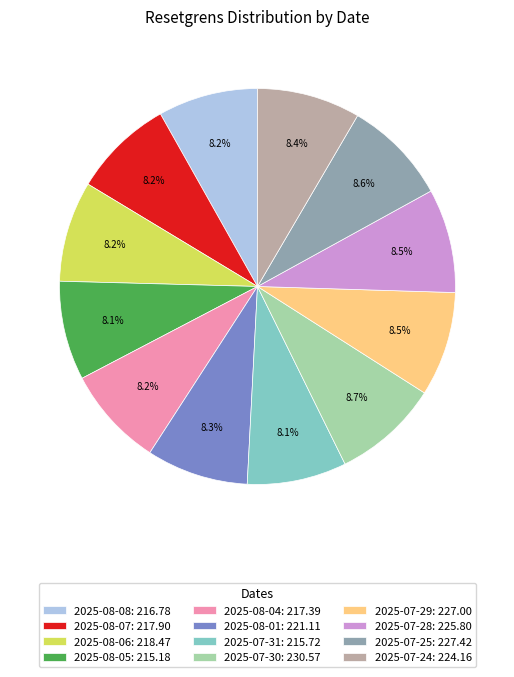

True or false: 2025-07-29 accounts for 1% of the total.

False